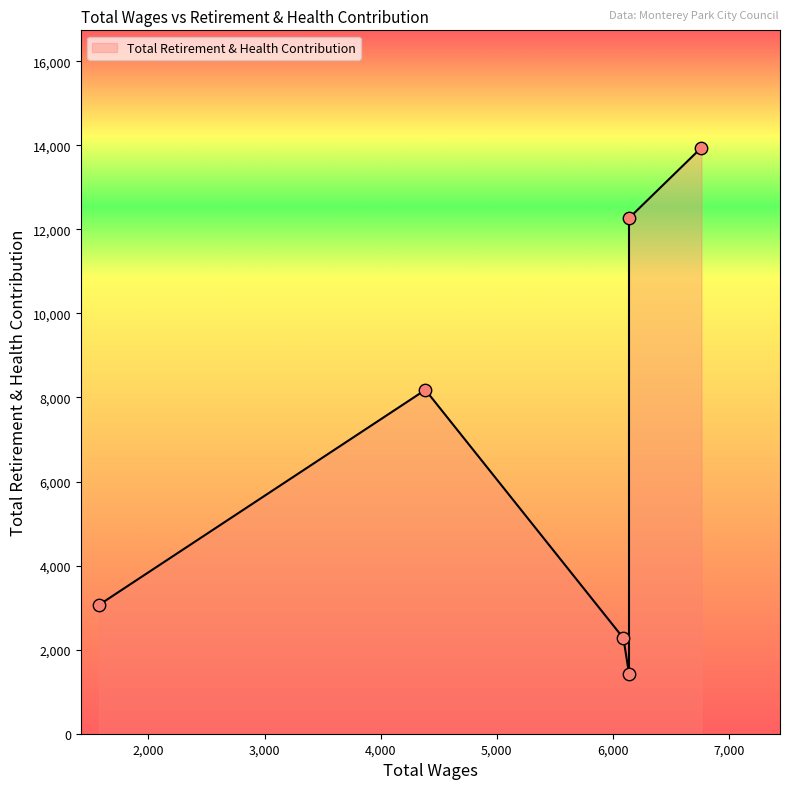

Which has a higher value, 1575.12 or 6138.02?

1575.12